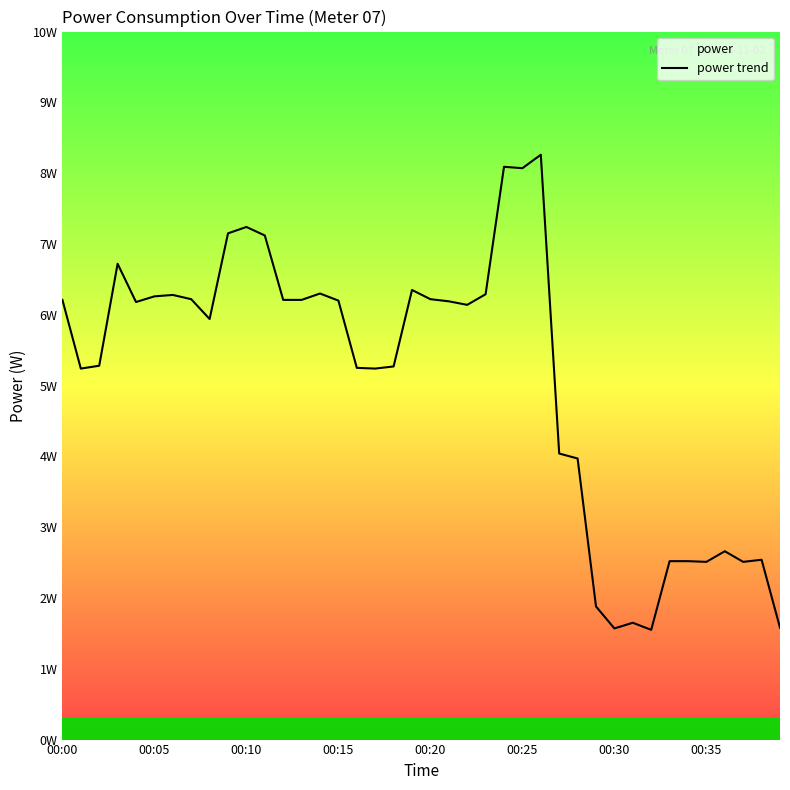

Count the number of values greater than 6.

21